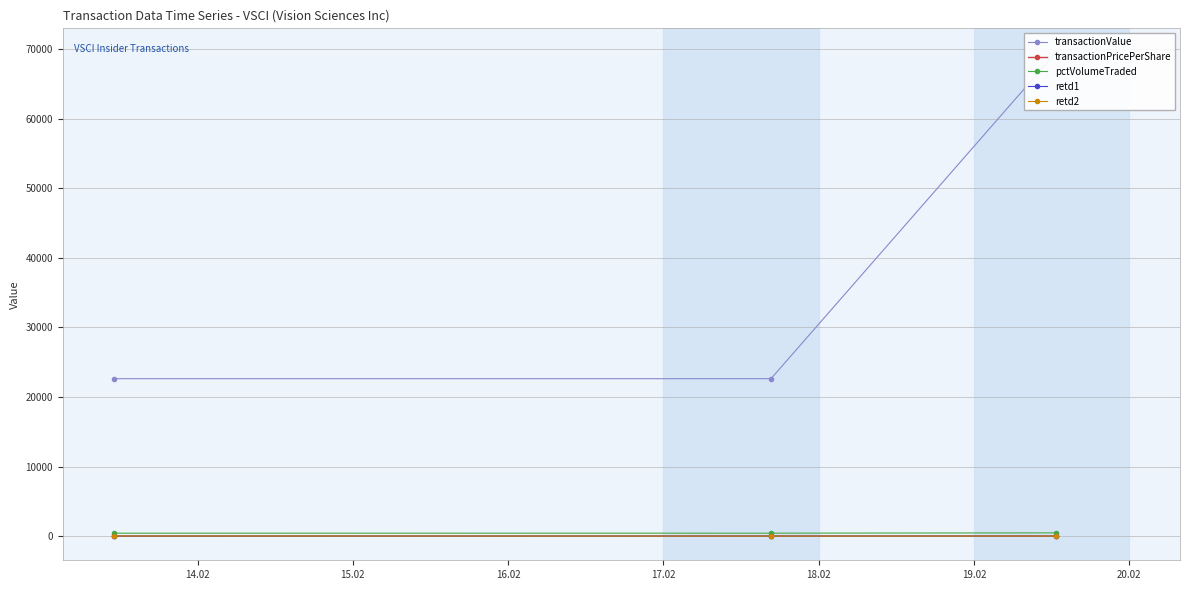

At 14.02, list the series in order from smallest to largest.

retd1, transactionPricePerShare, retd2, pctVolumeTraded, transactionValue